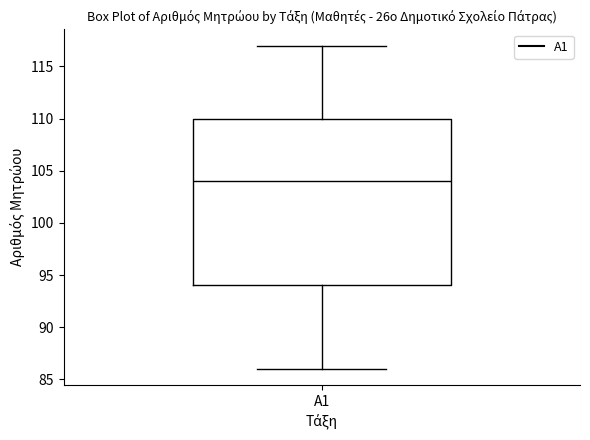

Transcribe this box plot: give where the median line is, the range the box spans, and where the two whiskers end, as read against the y-axis. The values are not printed on the chart, so give them approximately, as read against the axis.

median 104, box 94 to 110, whiskers 86 to 117